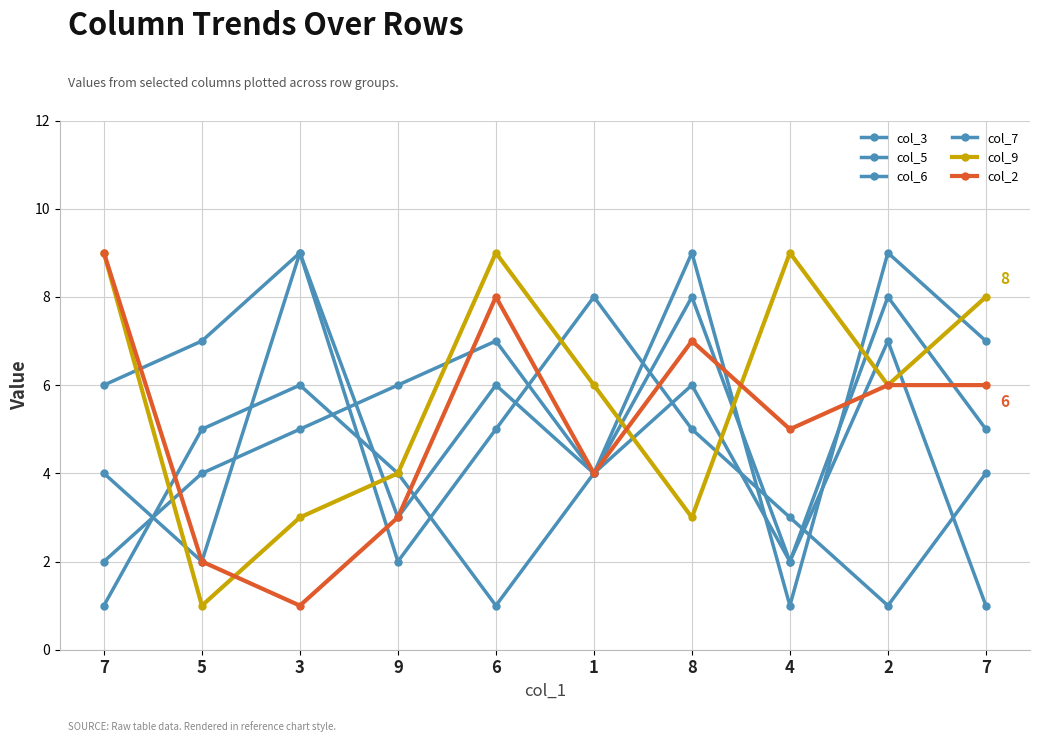

In col_2, how many points are lower than both neighbors (excluding endpoints)?

3